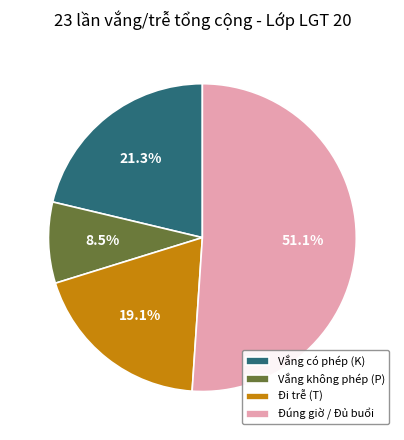

What is the largest slice in the pie chart?

Đúng giờ / Đủ buổi